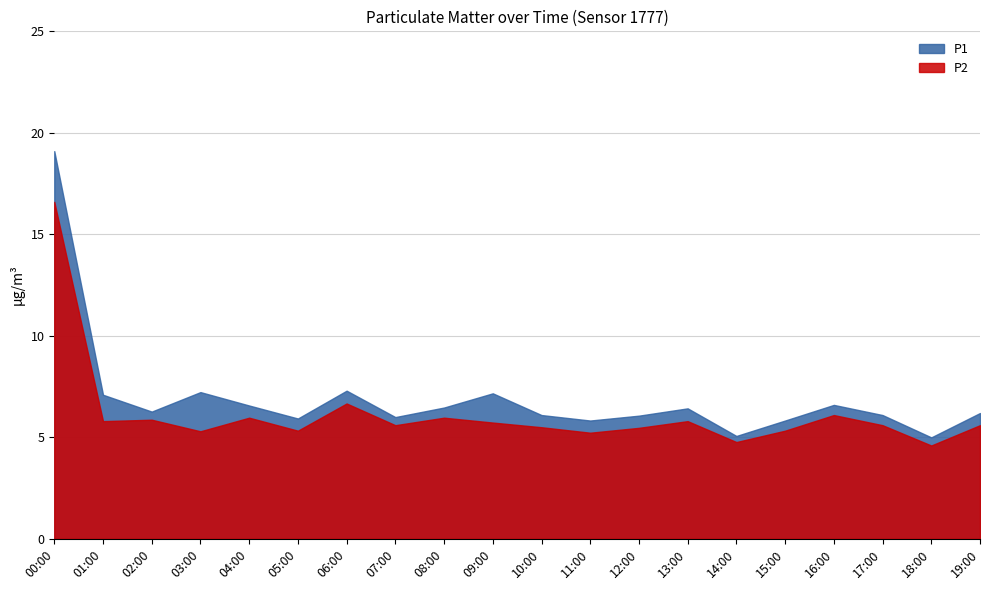

How many distinct data groups are displayed?

2